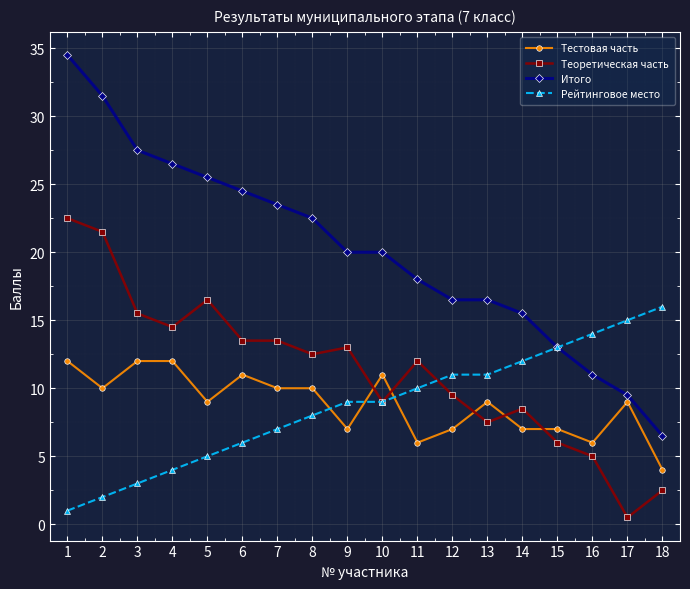

How many series are shown in this chart?

4